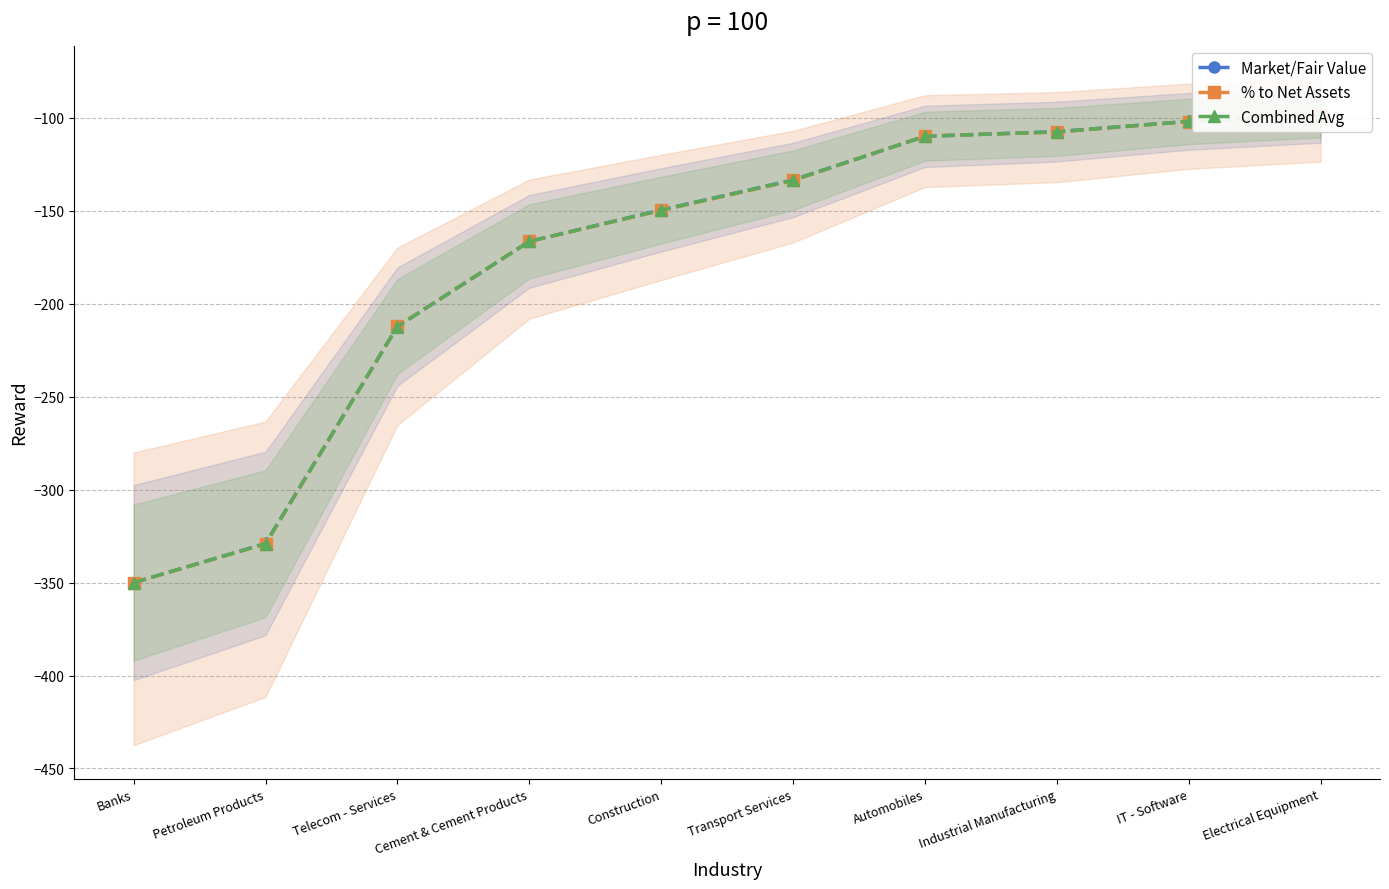

Which series has the widest spread of values?

Market/Fair Value